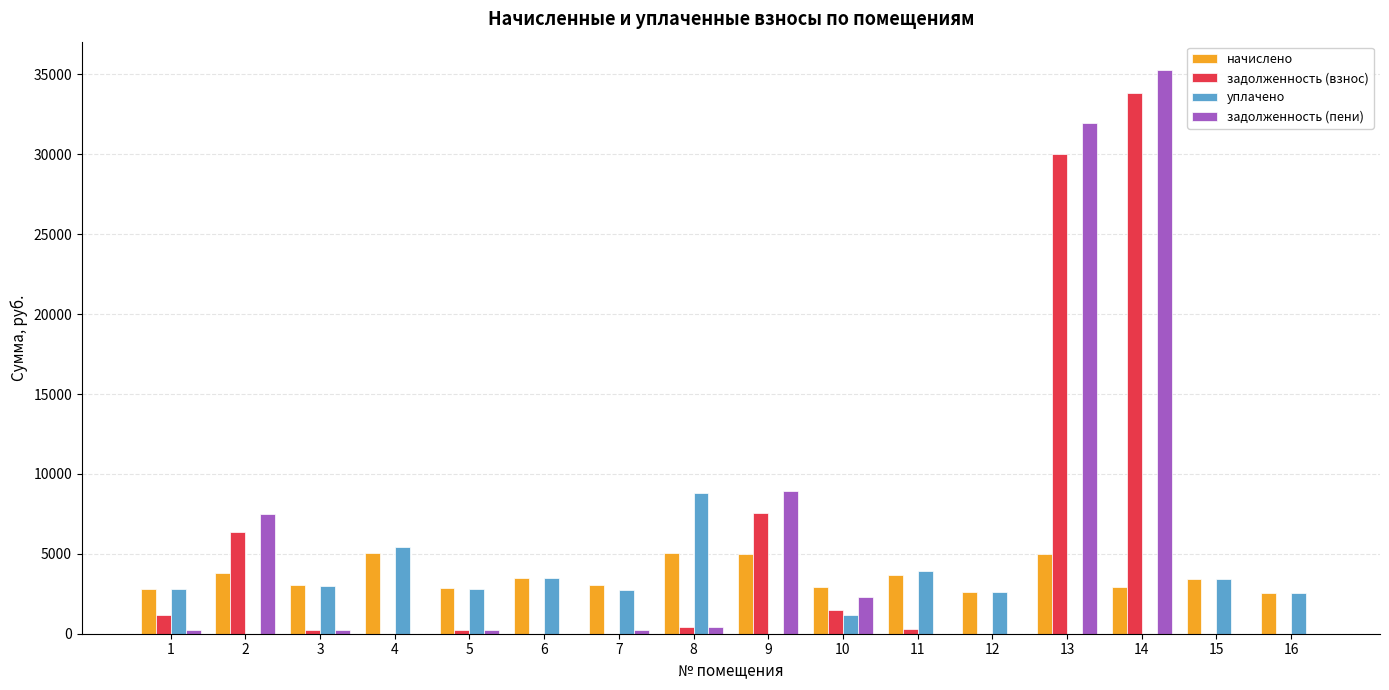

At which category is the sum across all series the highest?

14